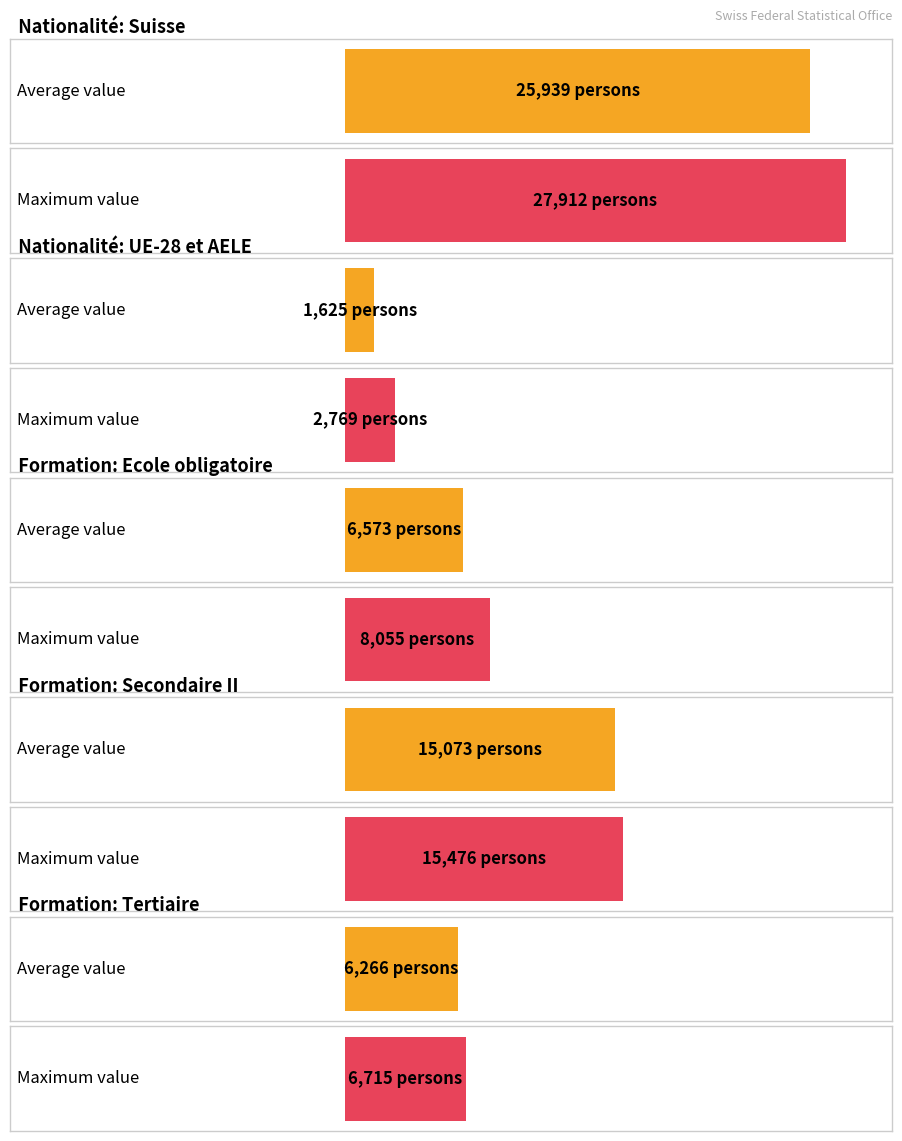

Is it true that the value at Degré secondaire II is 21001.6?

False